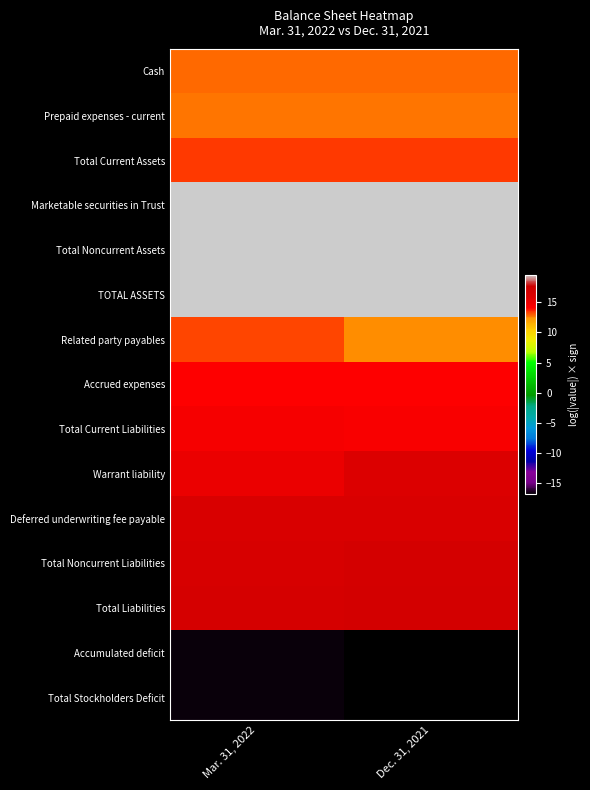

At how many categories does at least one series exceed 13?

2